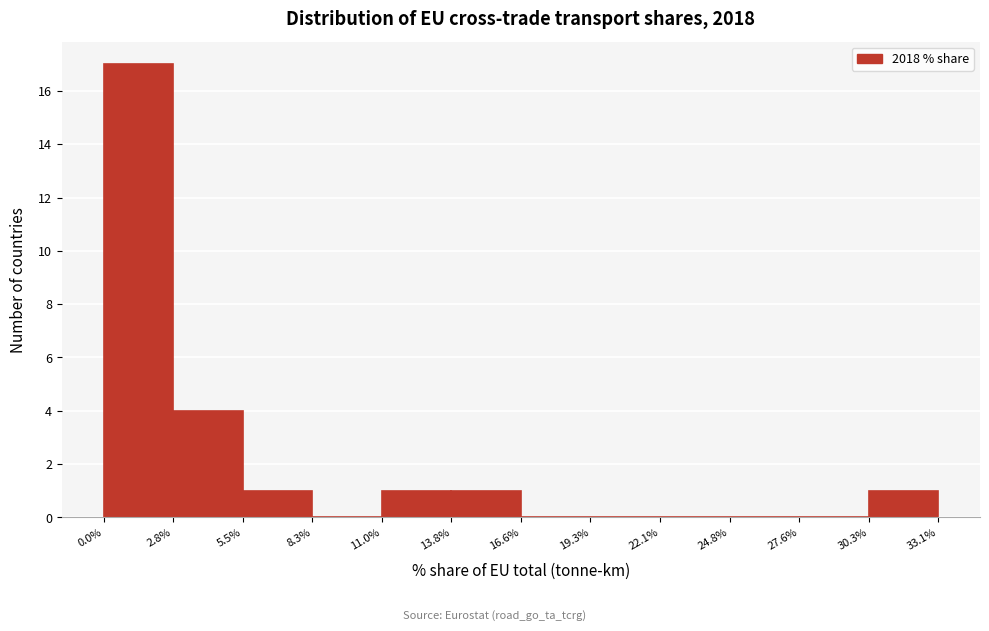

Reading left to right, transcribe this chart: for each bar, give the range it covers on the x-axis and its height. The values are not printed on the chart, so give them approximately, as read against the axis.

0.0% to 2.8%: 17
2.8% to 5.5%: 4
5.5% to 8.3%: 1
8.3% to 11.0%: 0
11.0% to 13.8%: 1
13.8% to 16.6%: 1
16.6% to 19.3%: 0
19.3% to 22.1%: 0
22.1% to 24.8%: 0
24.8% to 27.6%: 0
27.6% to 30.3%: 0
30.3% to 33.1%: 1